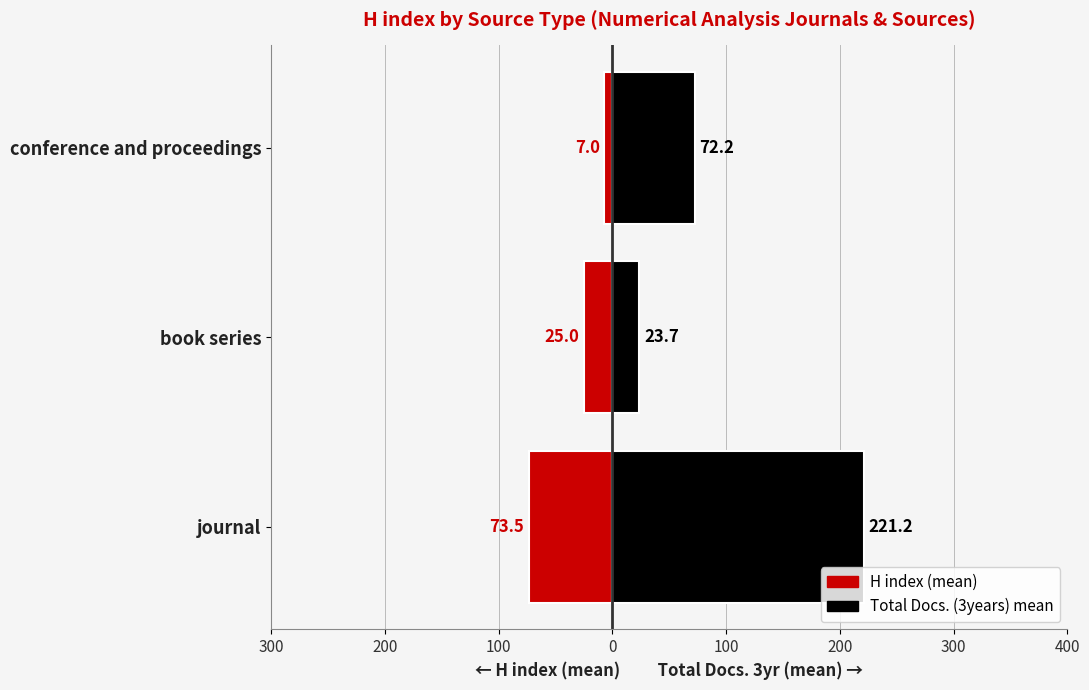

What is the difference between the highest and lowest values at conference and proceedings?

79.2